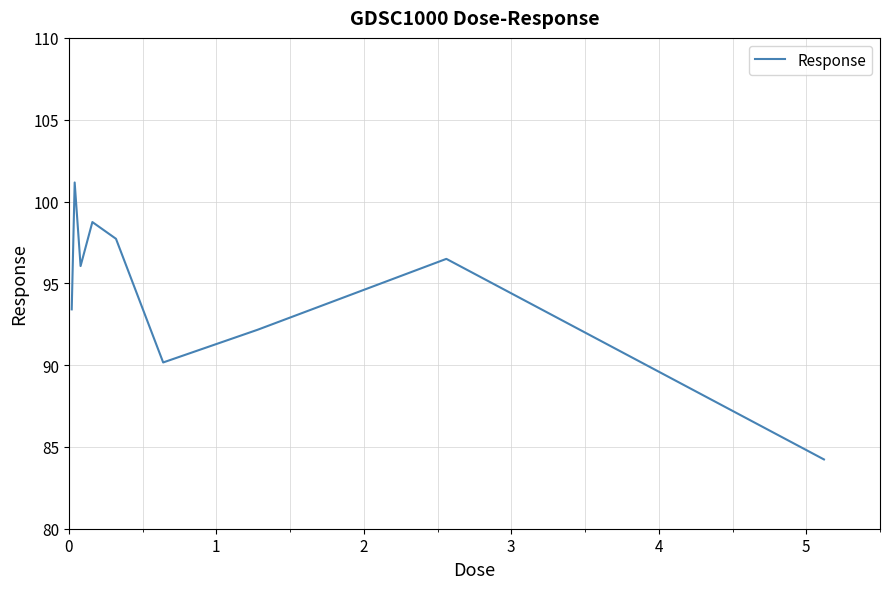

Reading right to left, extract all data points from this chart.

84.2	96.5	92.2	90.2	97.7	98.7	96.1	101.2	93.4